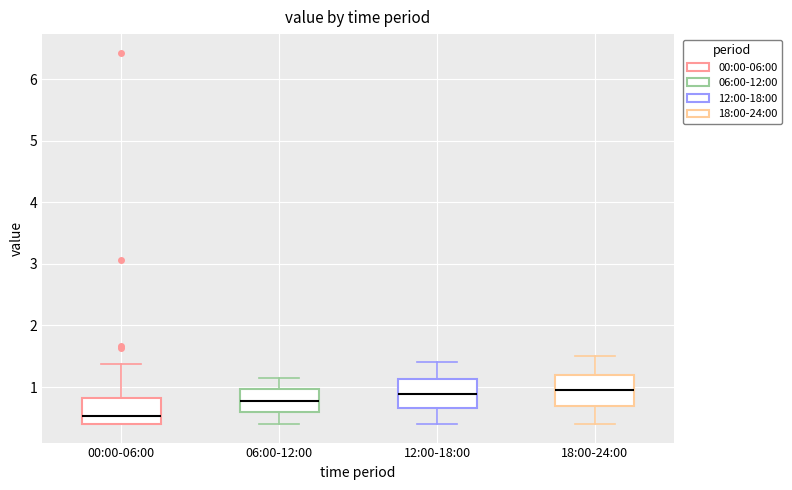

Where does the upper whisker of the box for 00:00-06:00 end on the y-axis? The values are not printed on the chart, so give them approximately, as read against the axis.

1.4